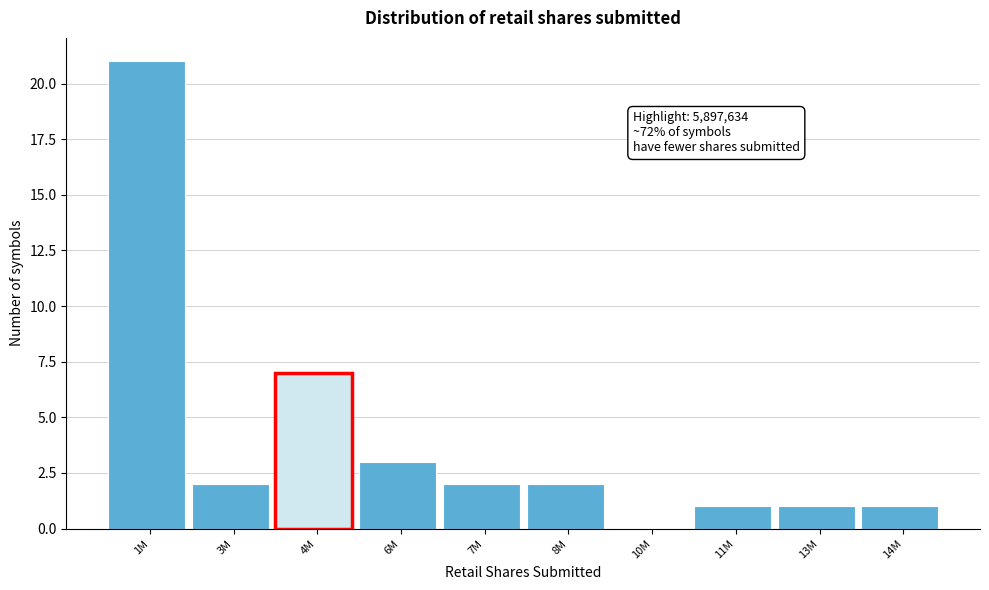

Reading right to left, what are all the values shown in this chart?

14M=1	13M=1	11M=1	10M=0	8M=2	7M=2	6M=3	4M=7	3M=2	1M=21